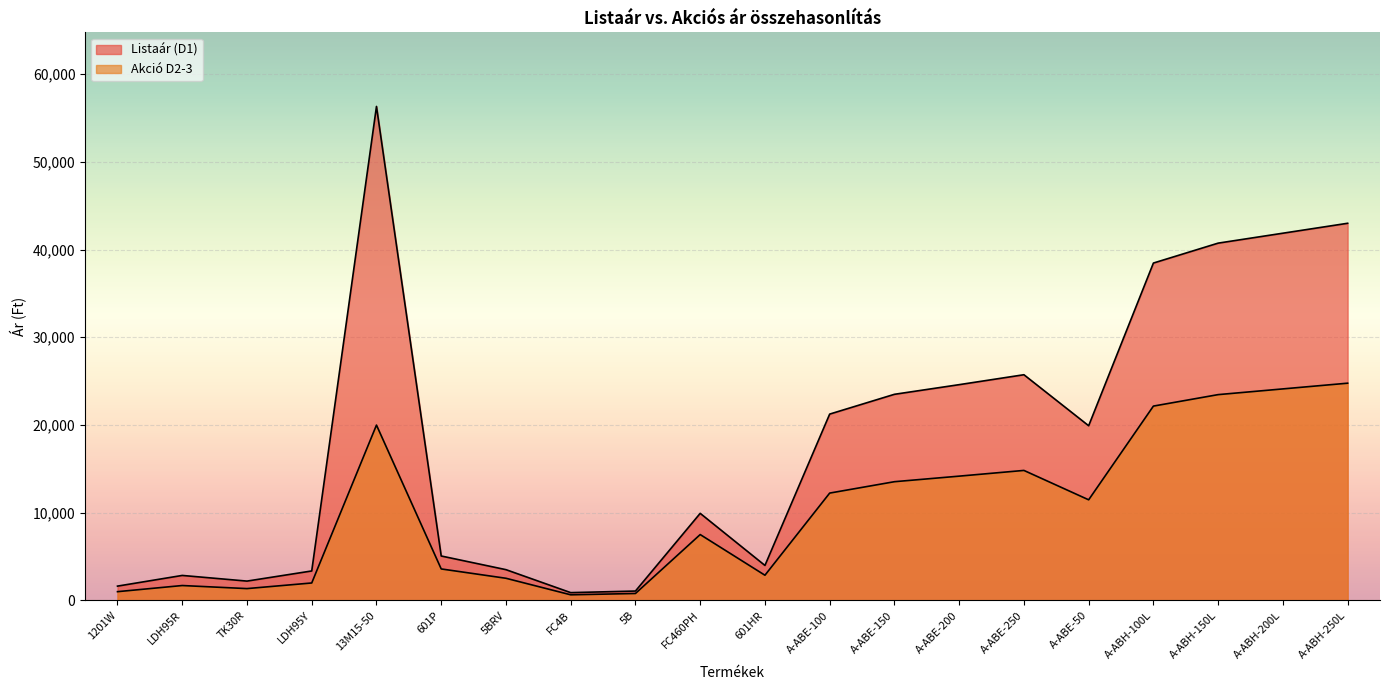

How many interior local valleys does the Listaár (D1) series have?

4